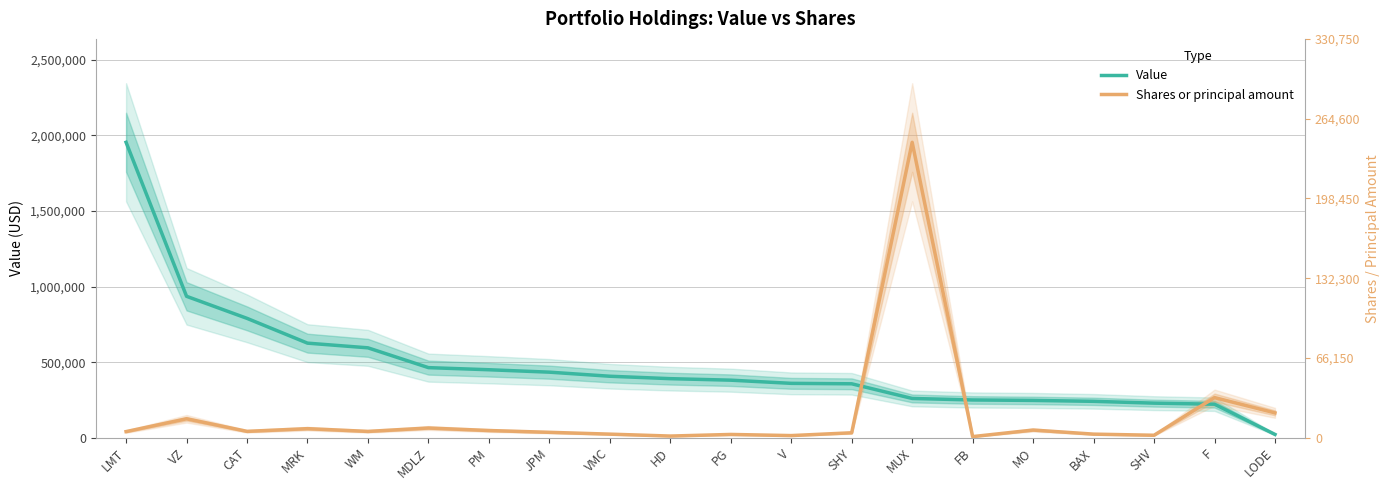

Is the value of Value at MDLZ greater than the value of Shares or principal amount at CAT?

Yes